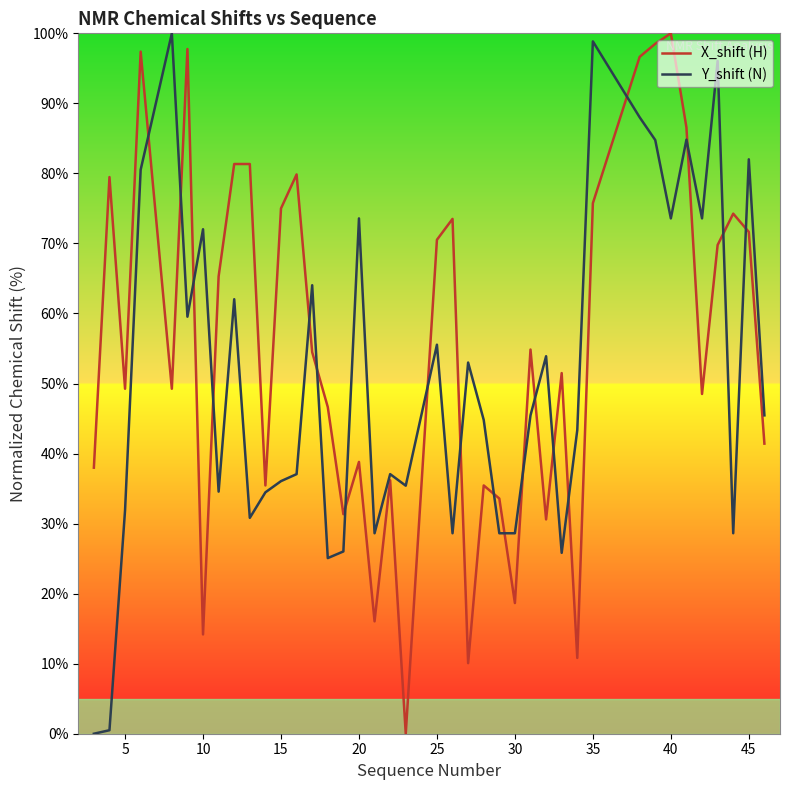

Which series has the largest total across all categories?

X_shift (H)